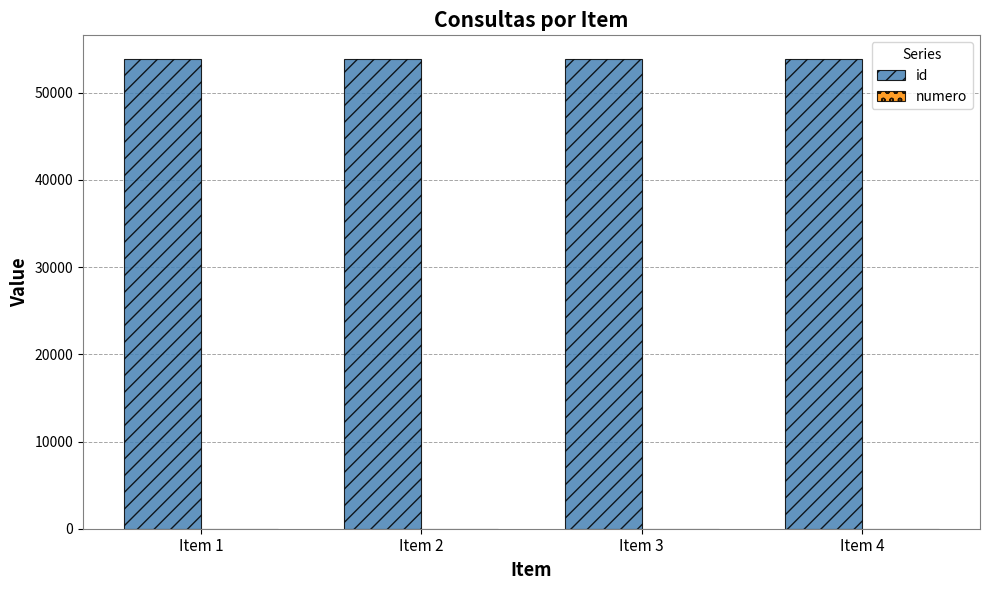

What is the maximum value for id?

53876